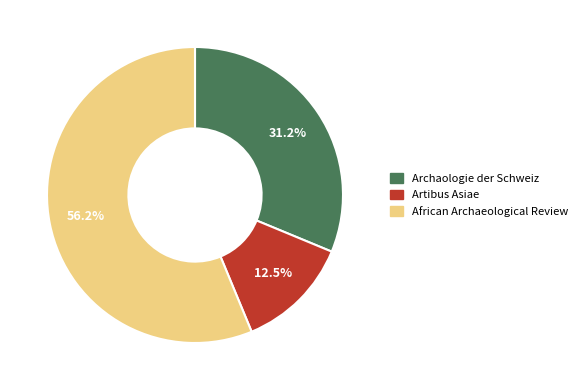

How many segments does this pie chart have?

3